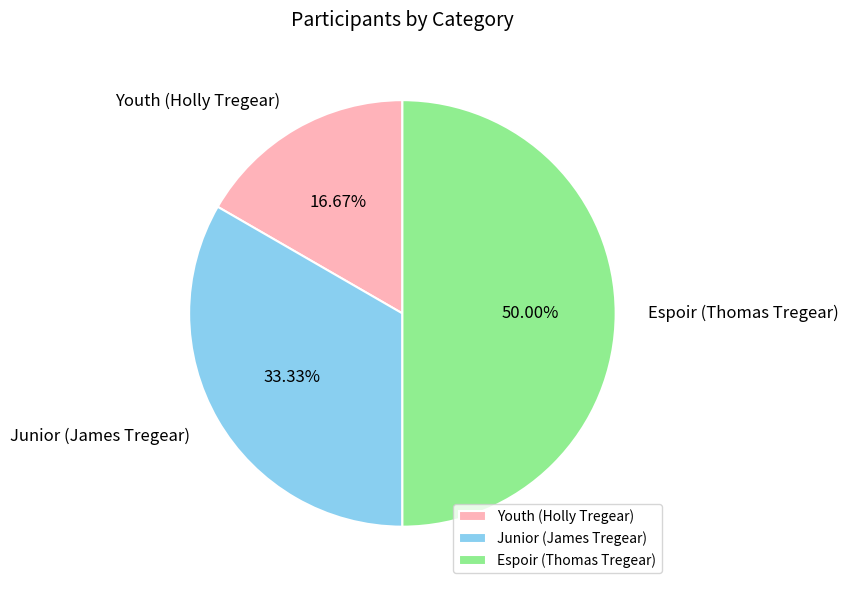

To the nearest percent, what is the difference between the Junior (James Tregear) and Espoir (Thomas Tregear) slice percentages?

17%